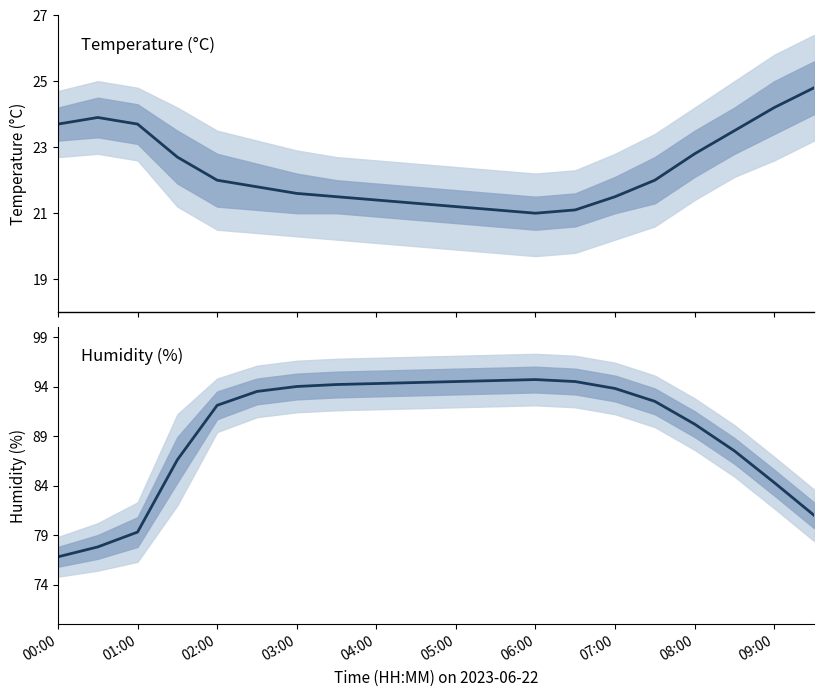

What position from the left is 01:00?

3